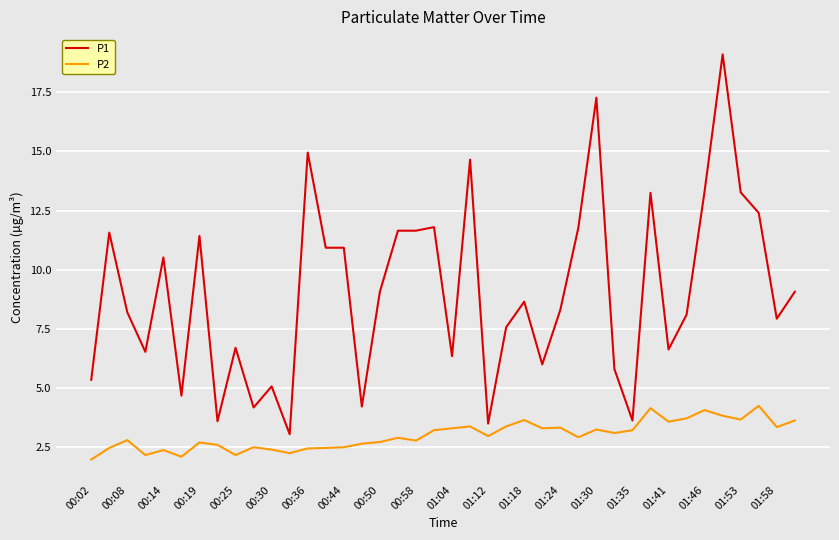

List the series in order of their overall mean, lowest first.

P2, P1